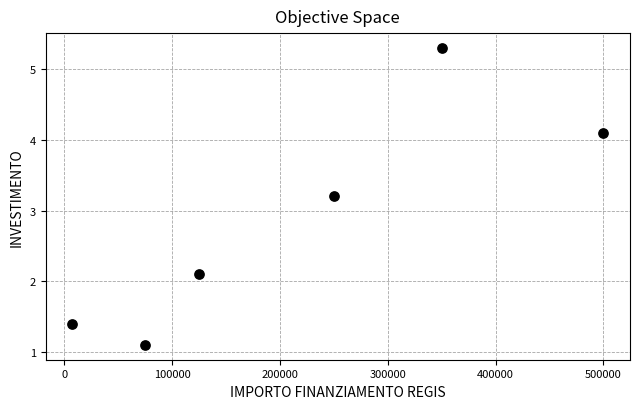

What is the average X value?

217883.5